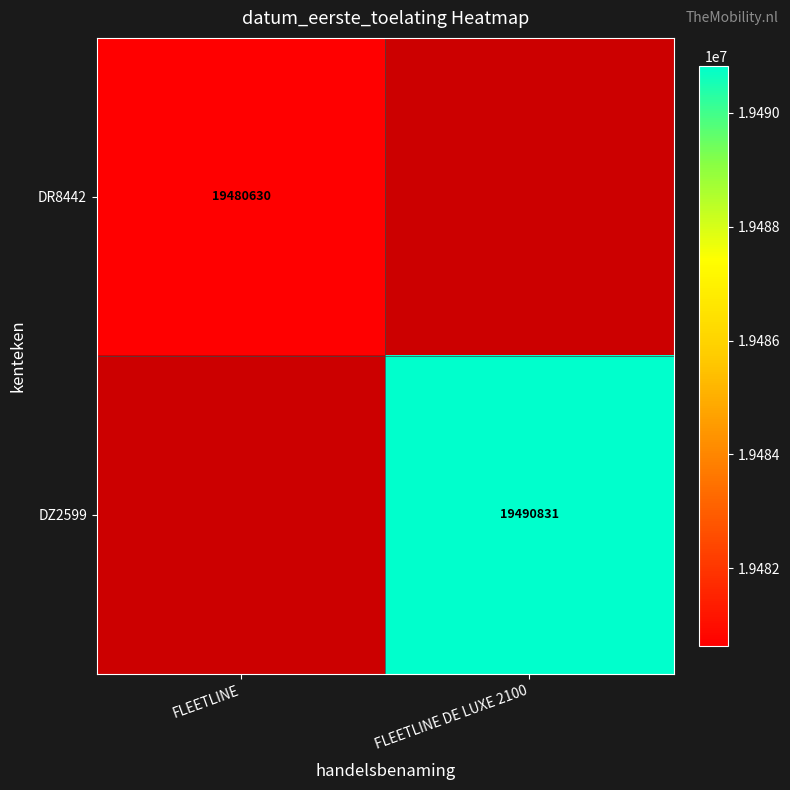

Is it true that DZ2599 equals 7924891 at FLEETLINE DE LUXE 2100?

False